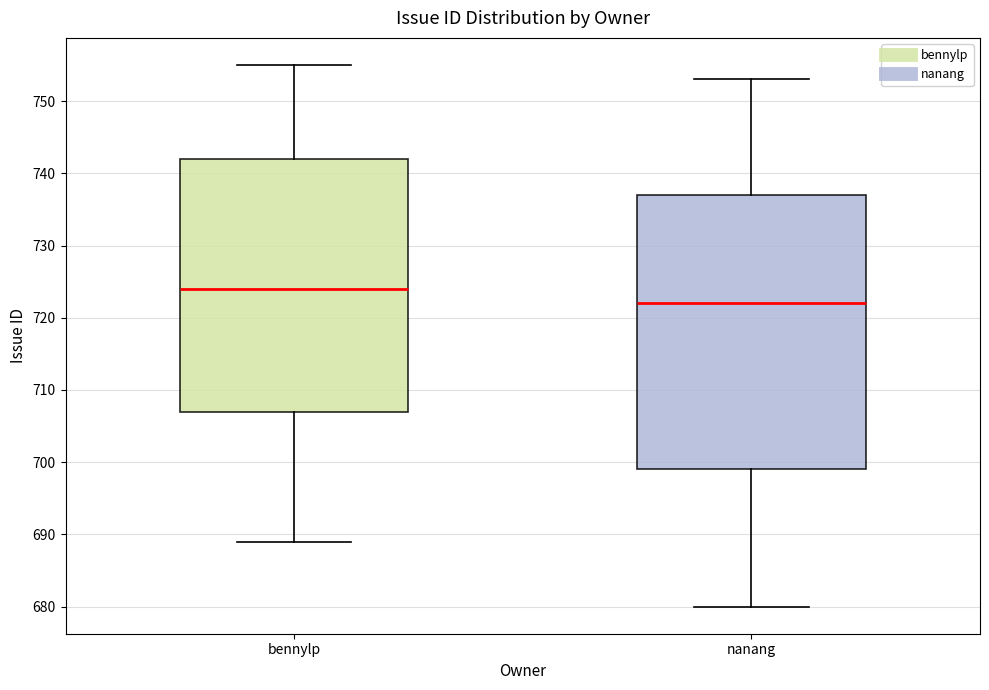

Which box has the lowest median line?

nanang